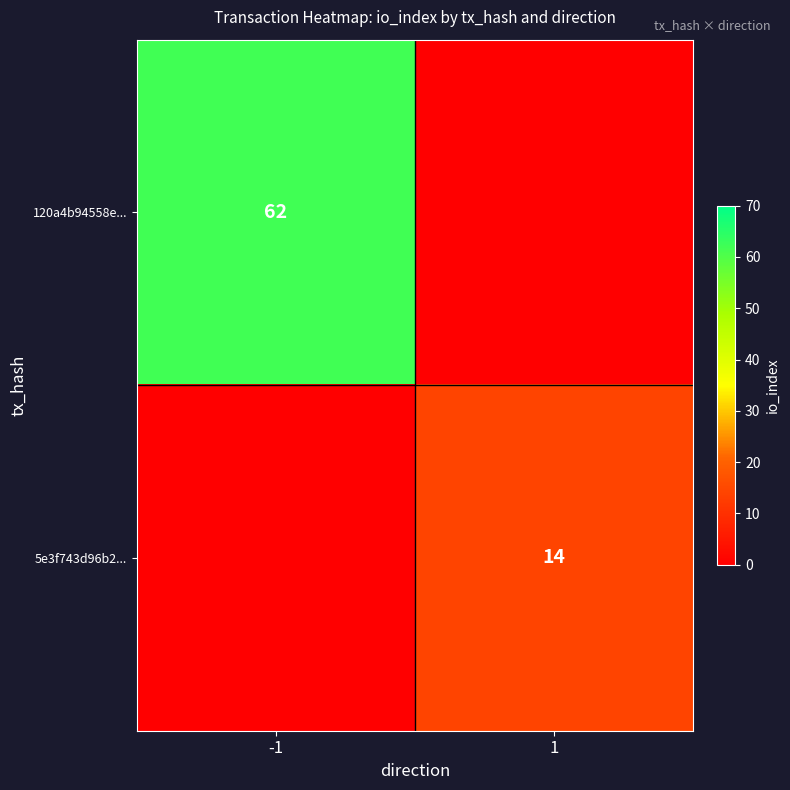

The 5e3f743d96b2... series shows 14 at 1. True or false?

True